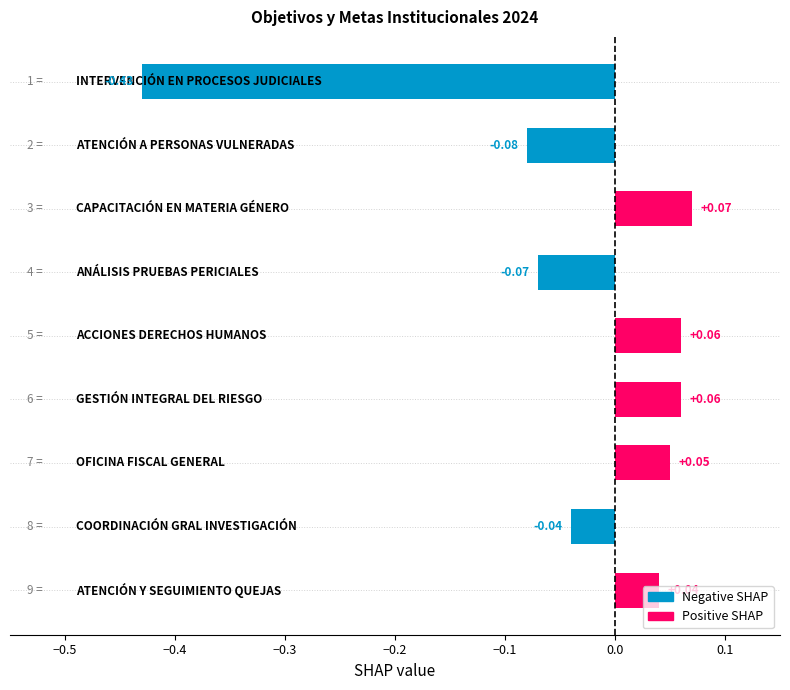

What is the difference between the maximum and minimum values?

0.5